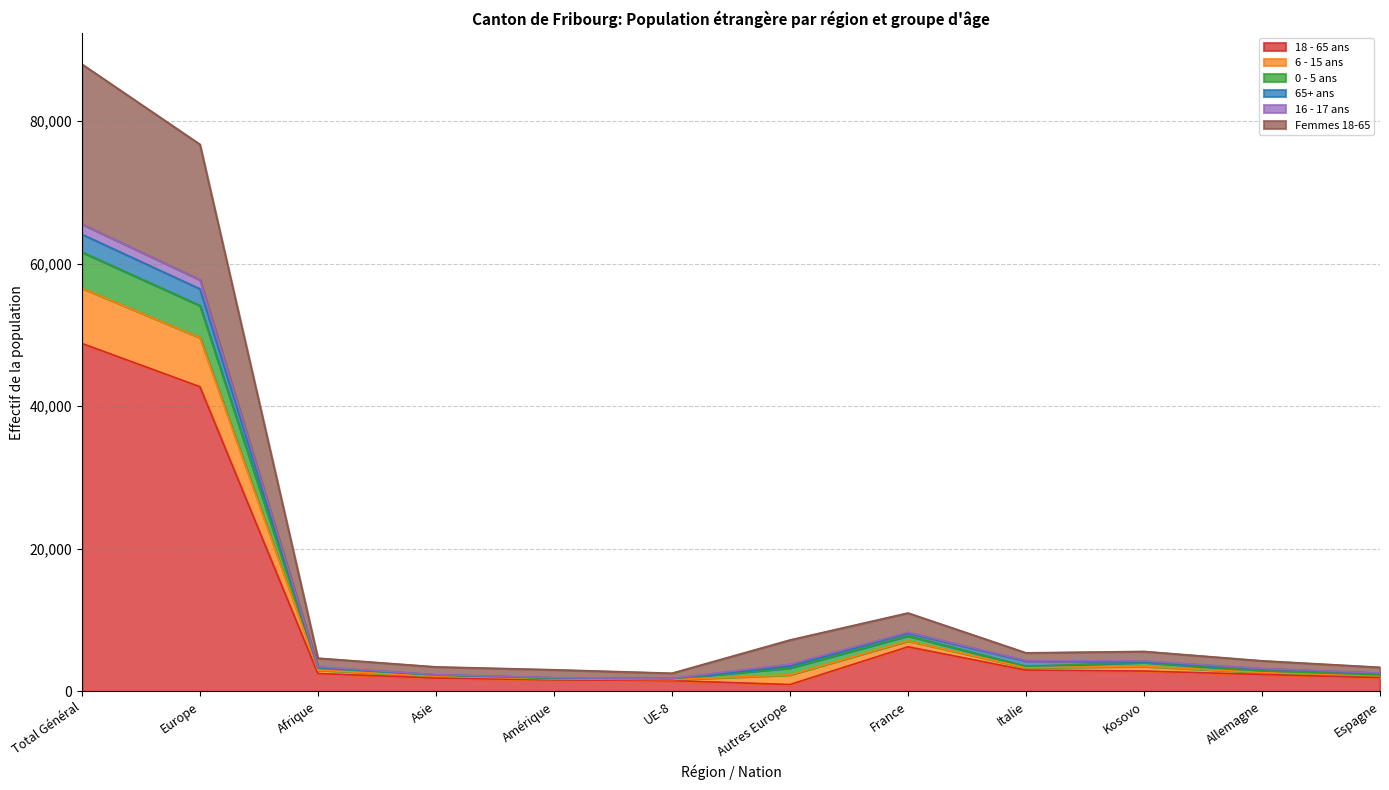

At which category is the sum across all series the highest?

Total Général